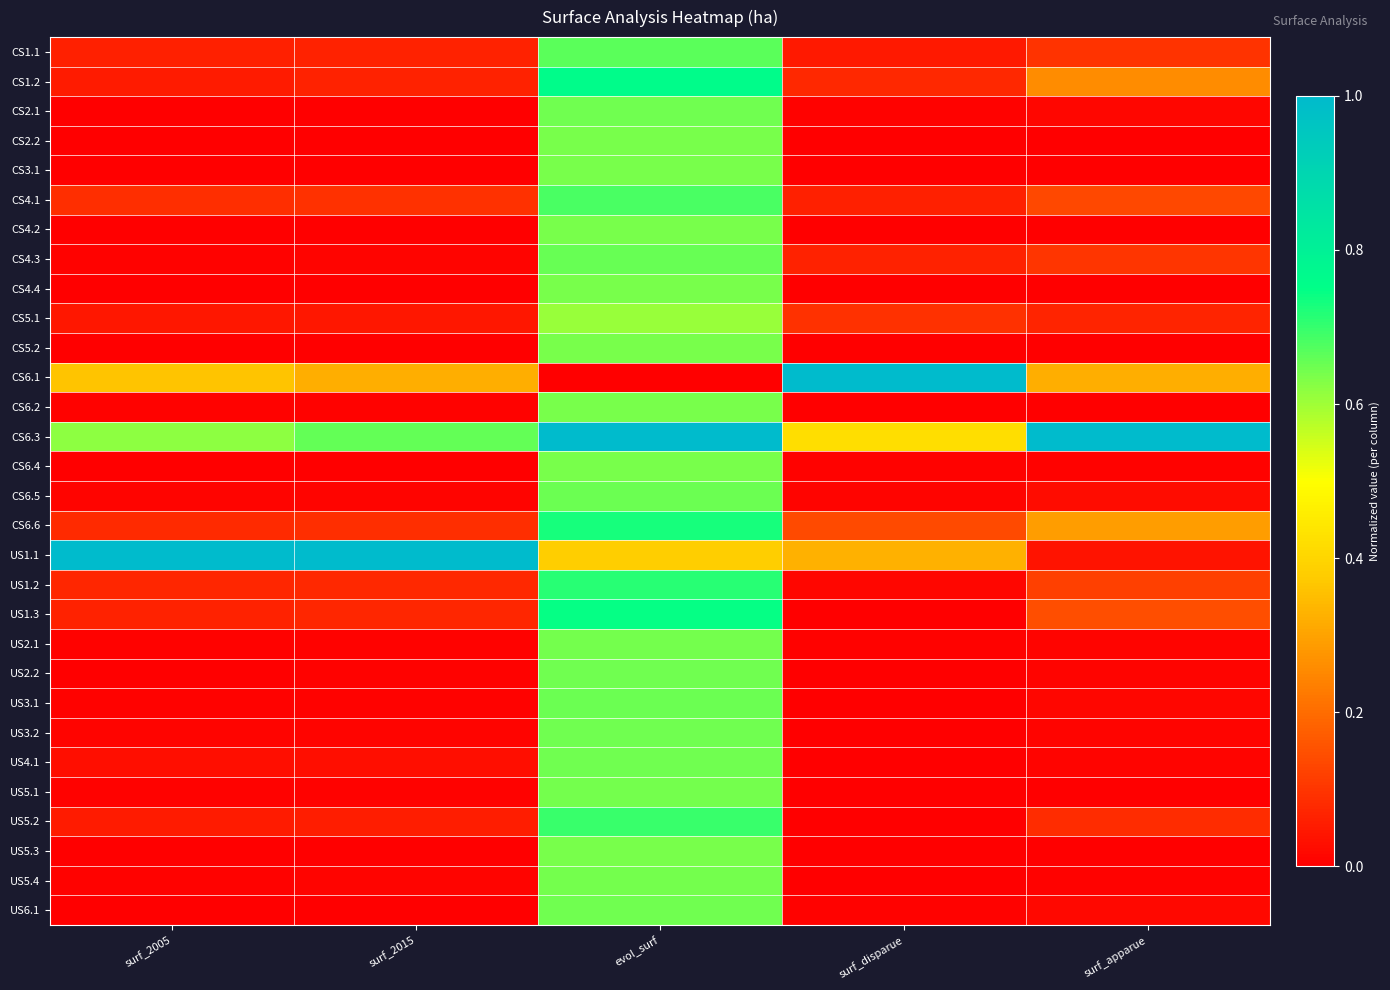

What is the maximum value shown in the chart?

1.0